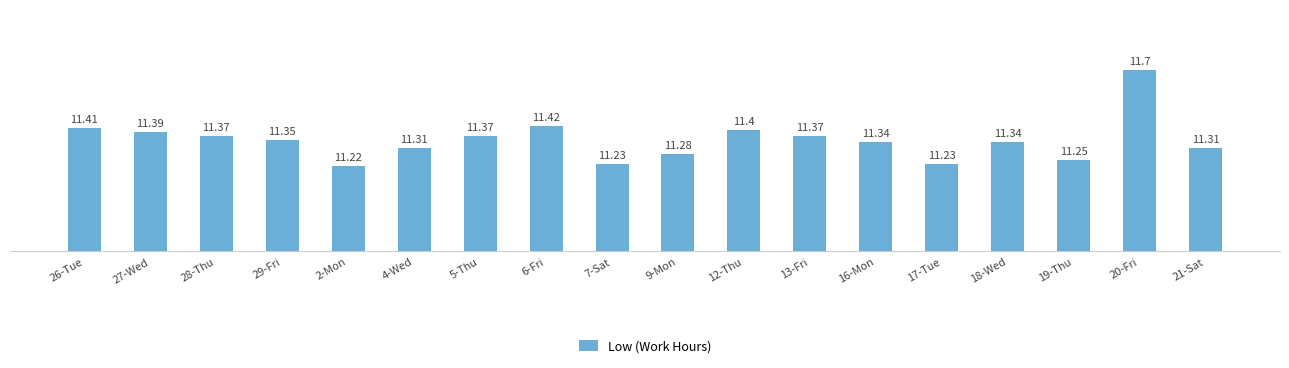

Count the values in the range 11 to 12.

18